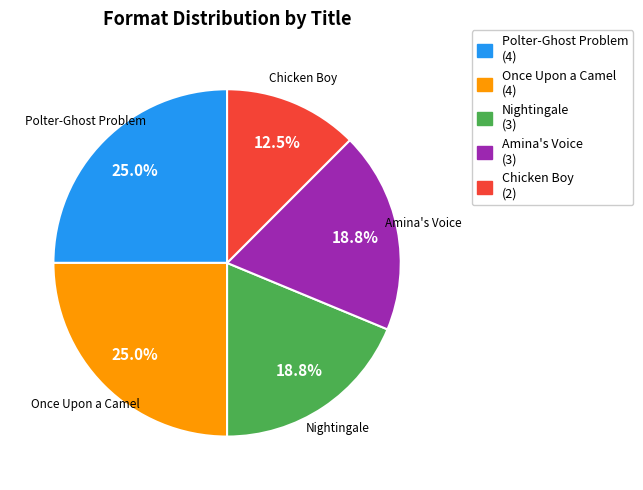

Which category has the smallest portion of the pie?

Chicken Boy